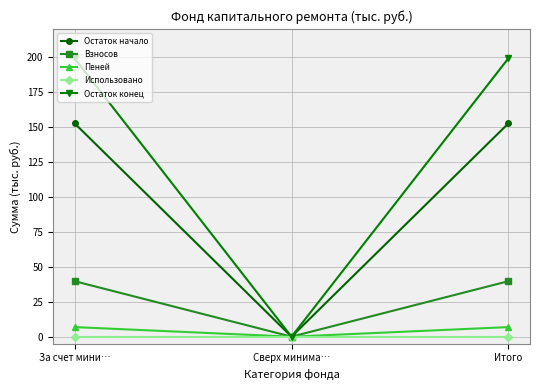

Which series changed the most between За счет мини… and Сверх минима…?

Остаток конец